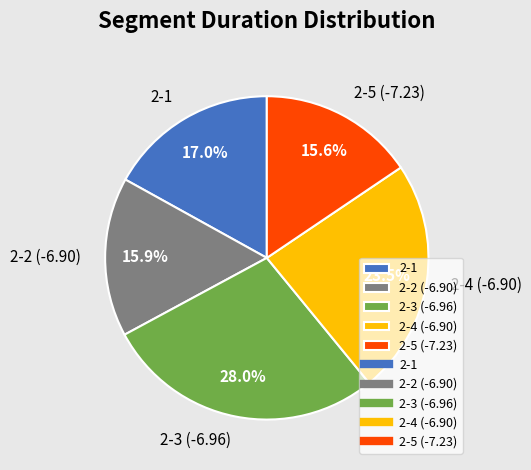

Do 2-4 (-6.90) and 2-3 (-6.96) together represent more than half of the pie?

Yes